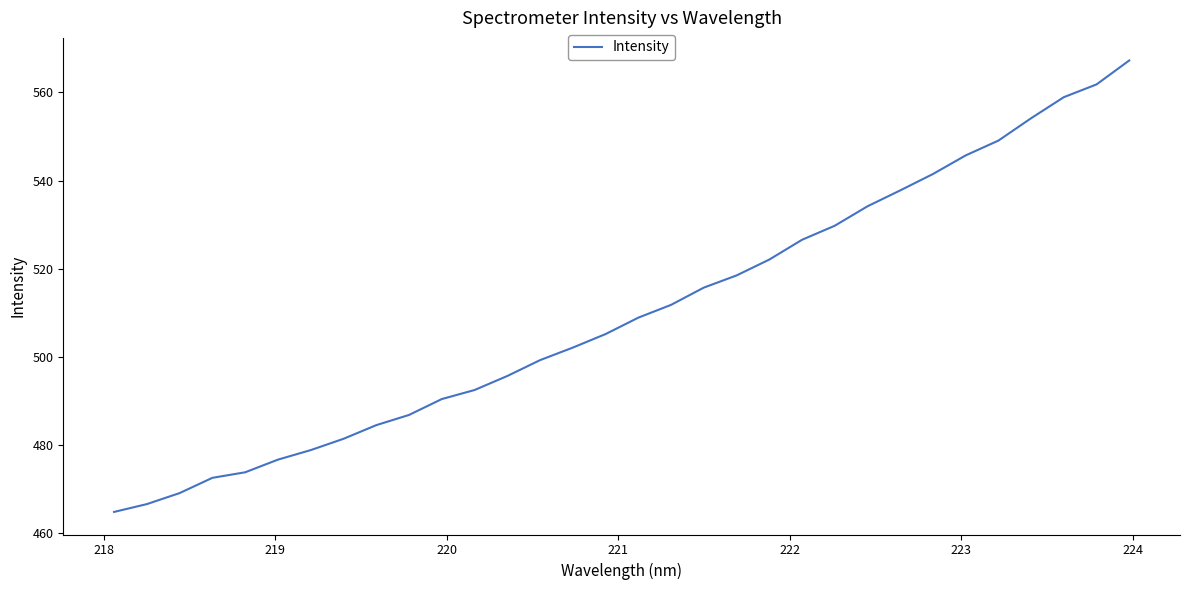

What is the greatest value displayed?

567.2